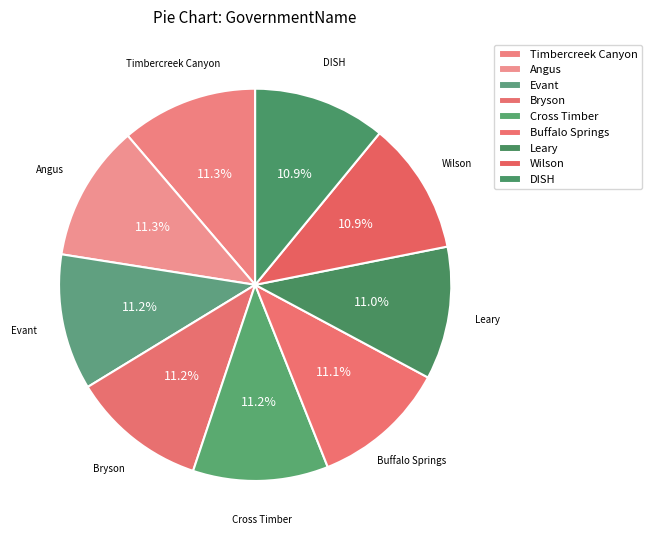

How many slices are in this pie chart?

9